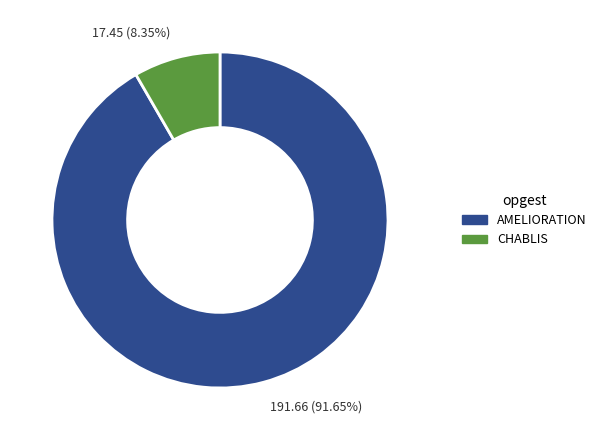

Does any single category account for the majority?

Yes